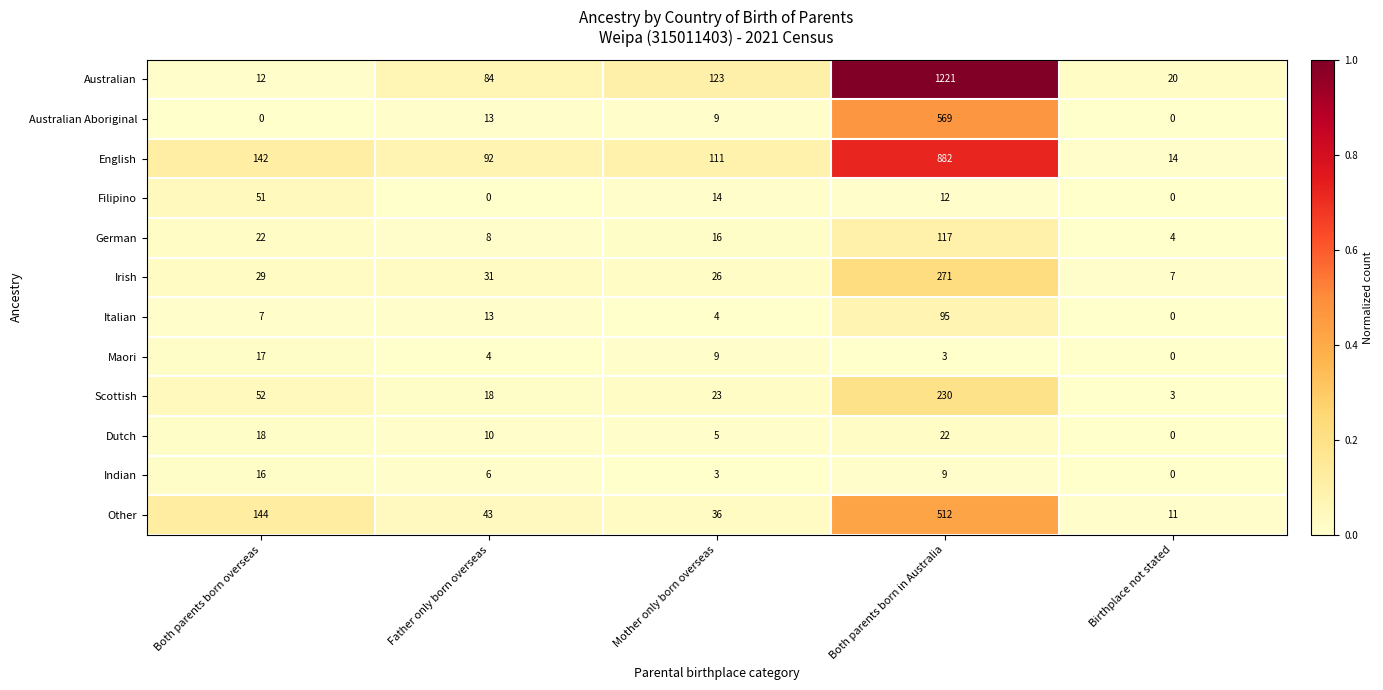

Rank the categories by Indian value from lowest to highest.

Birthplace not stated, Mother only born overseas, Father only born overseas, Both parents born in Australia, Both parents born overseas